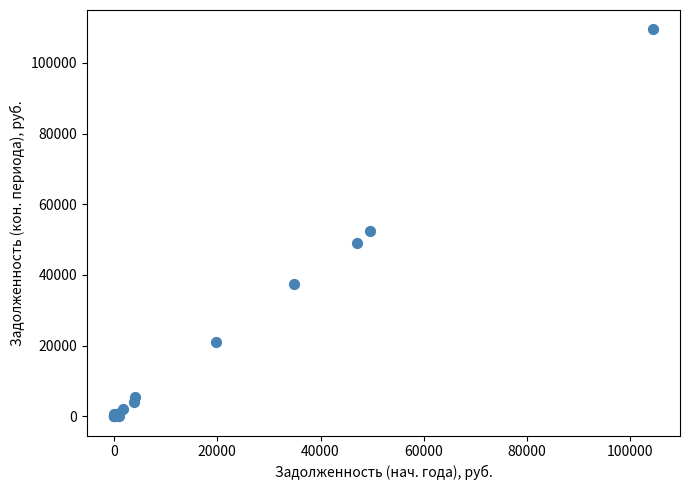

What Y value in the scatter plot is closest to 54747?

52554.6